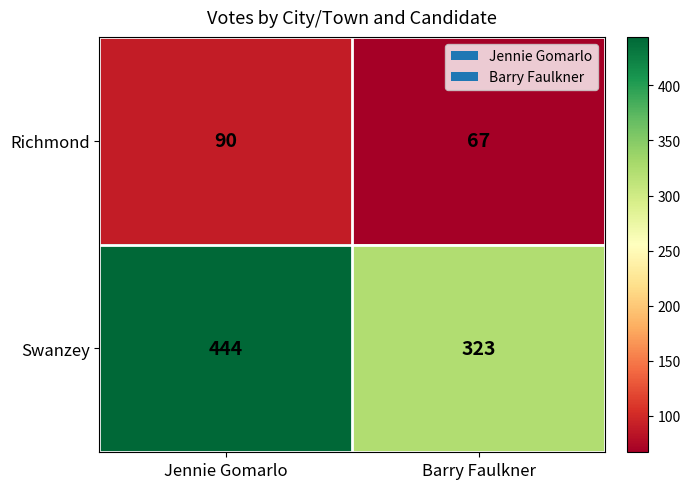

Reading left to right, list all the values displayed in this chart.

Richmond: 90	67
Swanzey: 444	323